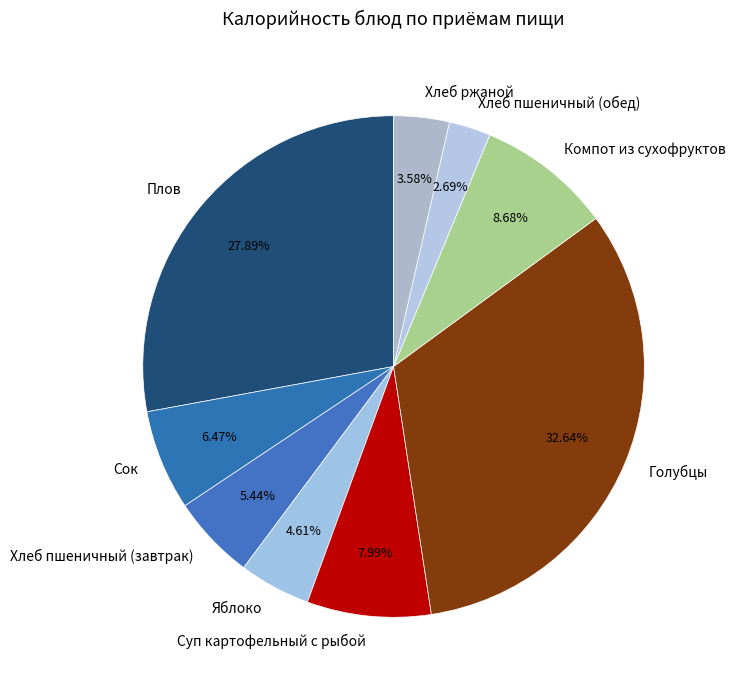

Combined, do Яблоко and Компот из сухофруктов account for over 50%?

No